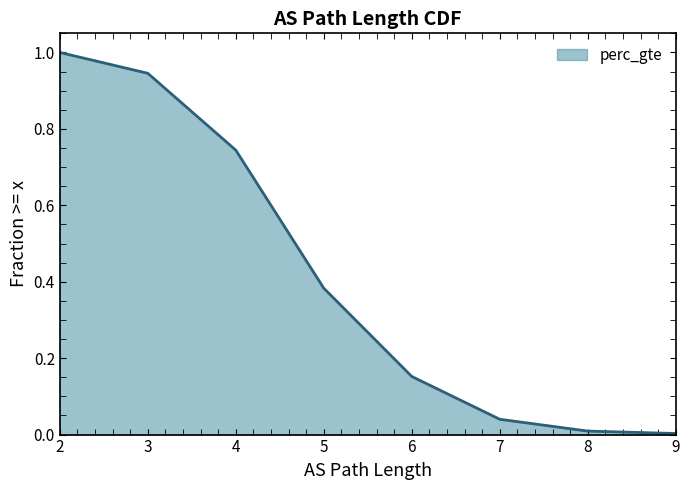

Which label corresponds to the largest value in the chart?

2